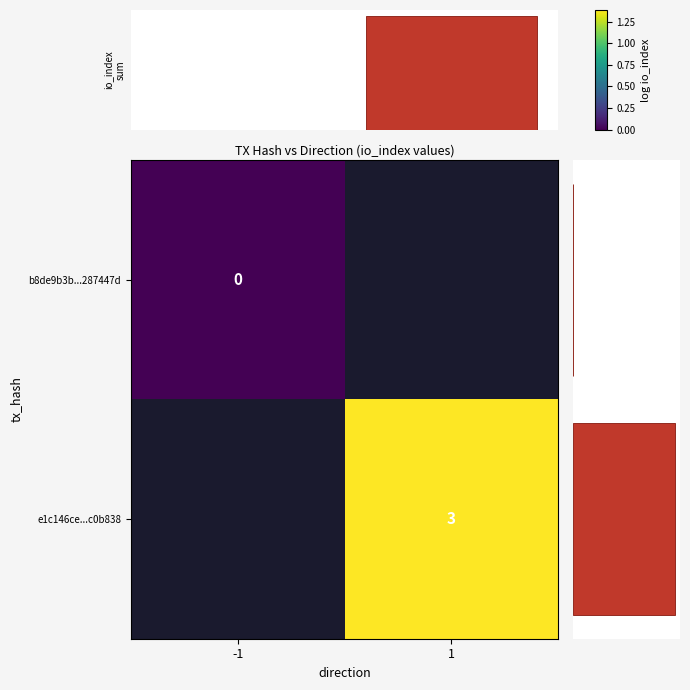

Is the value of row distribution at 1 greater than the value of row_0 at 1?

No